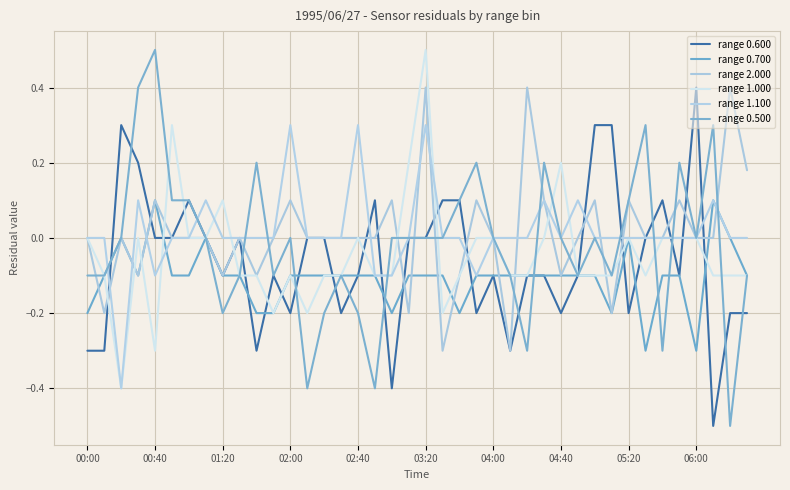

What are all the series names shown in the legend?

range 0.600, range 0.700, range 2.000, range 1.000, range 1.100, range 0.500